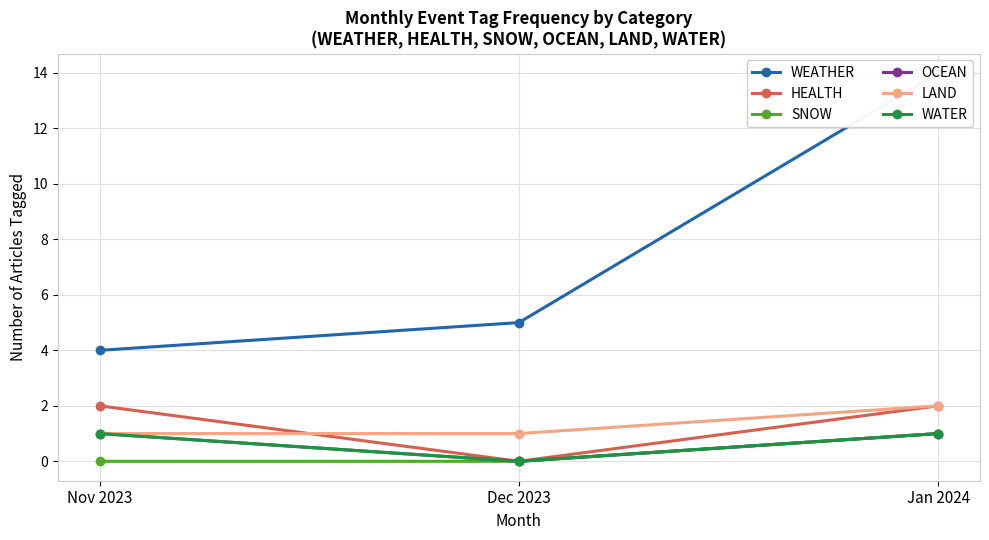

Reading left to right, what are all the values shown in this chart?

WEATHER: Nov 2023=4	Dec 2023=5	Jan 2024=14
HEALTH: Nov 2023=2	Dec 2023=0	Jan 2024=2
SNOW: Nov 2023=0	Dec 2023=0	Jan 2024=1
OCEAN: Nov 2023=1	Dec 2023=0	Jan 2024=1
LAND: Nov 2023=1	Dec 2023=1	Jan 2024=2
WATER: Nov 2023=1	Dec 2023=0	Jan 2024=1